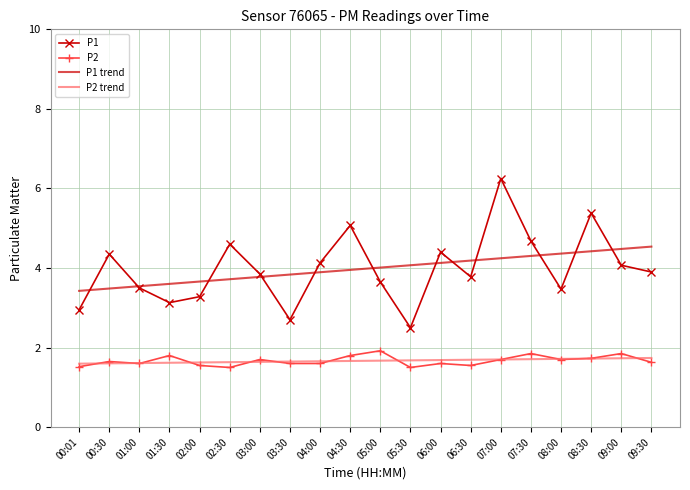

The P2 series shows 1.7 at 07:00. True or false?

True